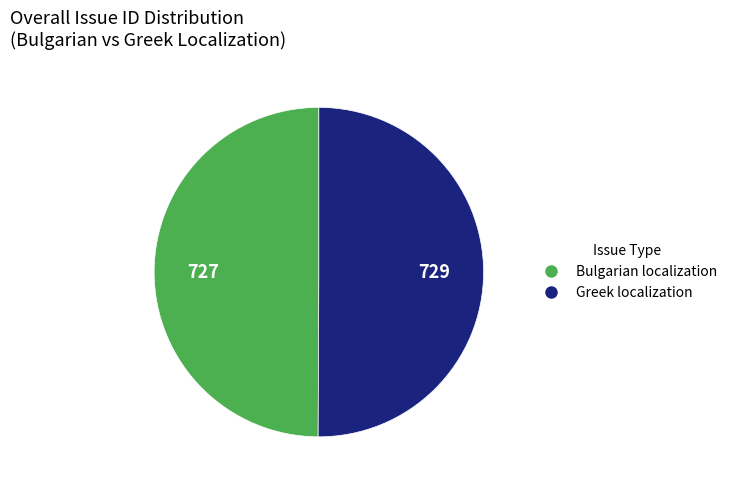

Is the sum of Greek localization and Bulgarian localization greater than half?

Yes